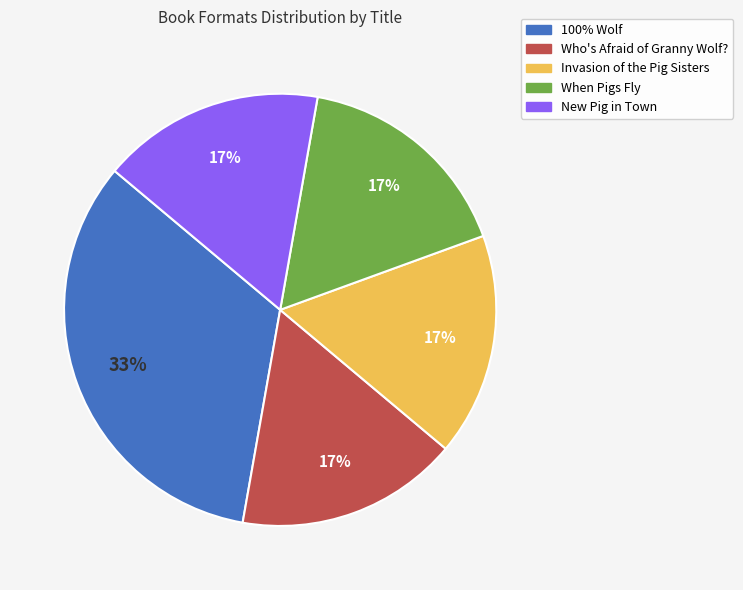

Does Who's Afraid of Granny Wolf? represent more than half of the total?

No